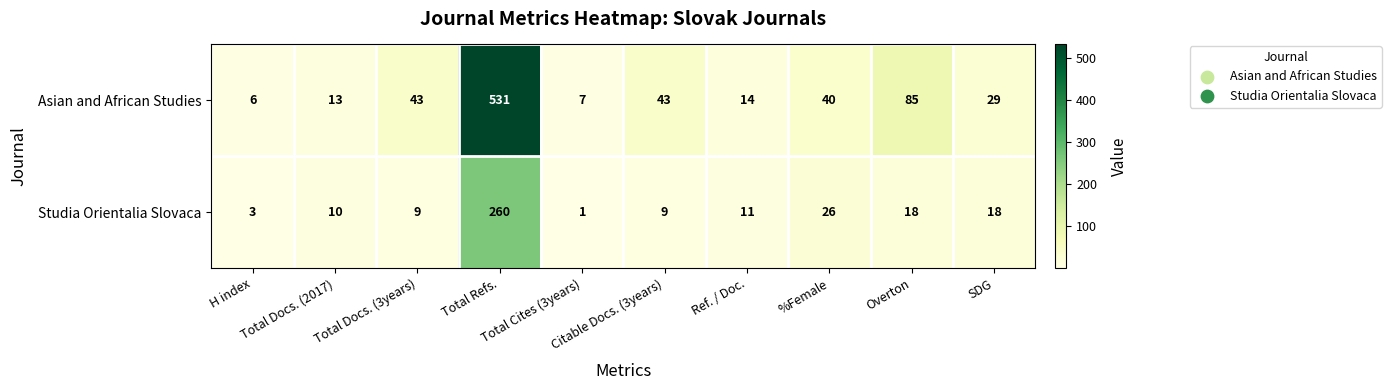

Which series has the largest total across all categories?

Asian and African Studies